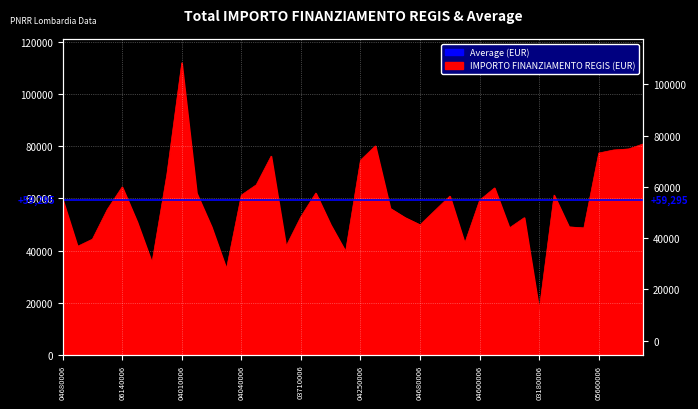

At which category does the data reach its first local peak?

06140006